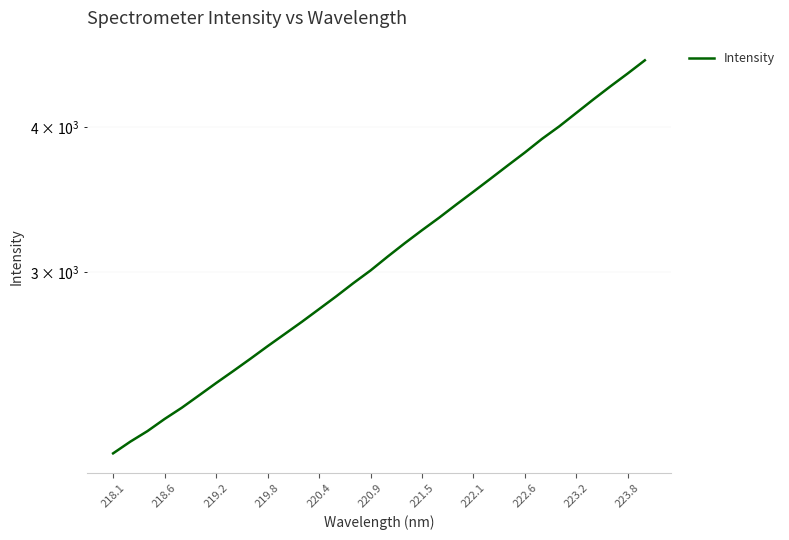

Which label corresponds to the smallest value in the chart?

218.1